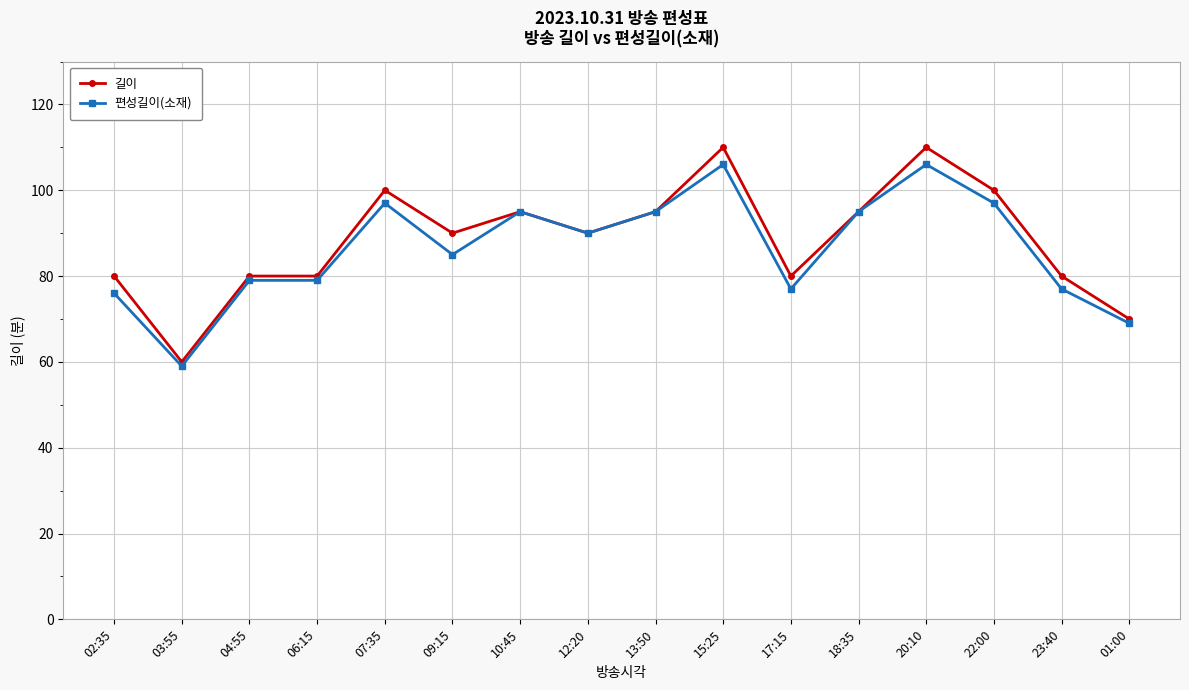

Count the number of categories in the chart.

16